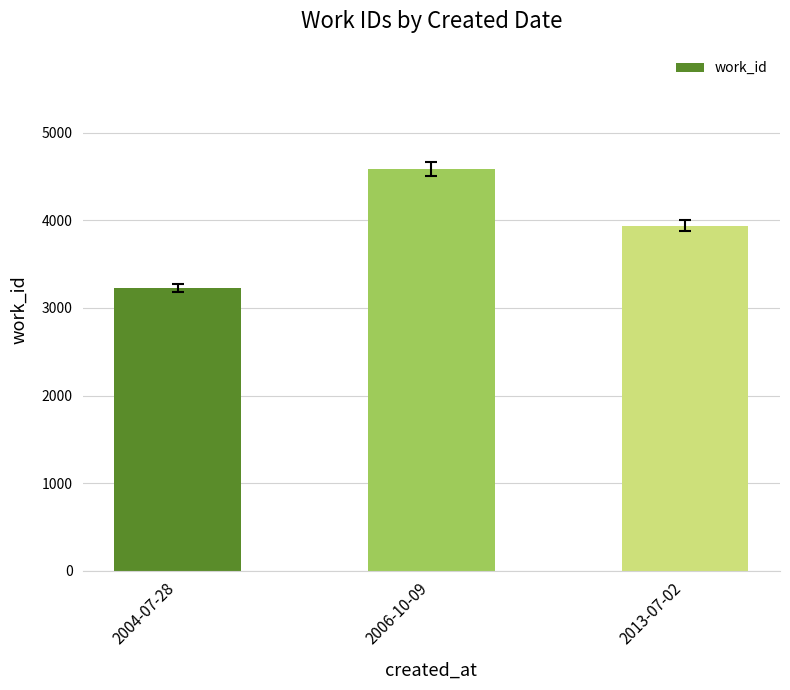

How many values are between 3228 and 4582?

3